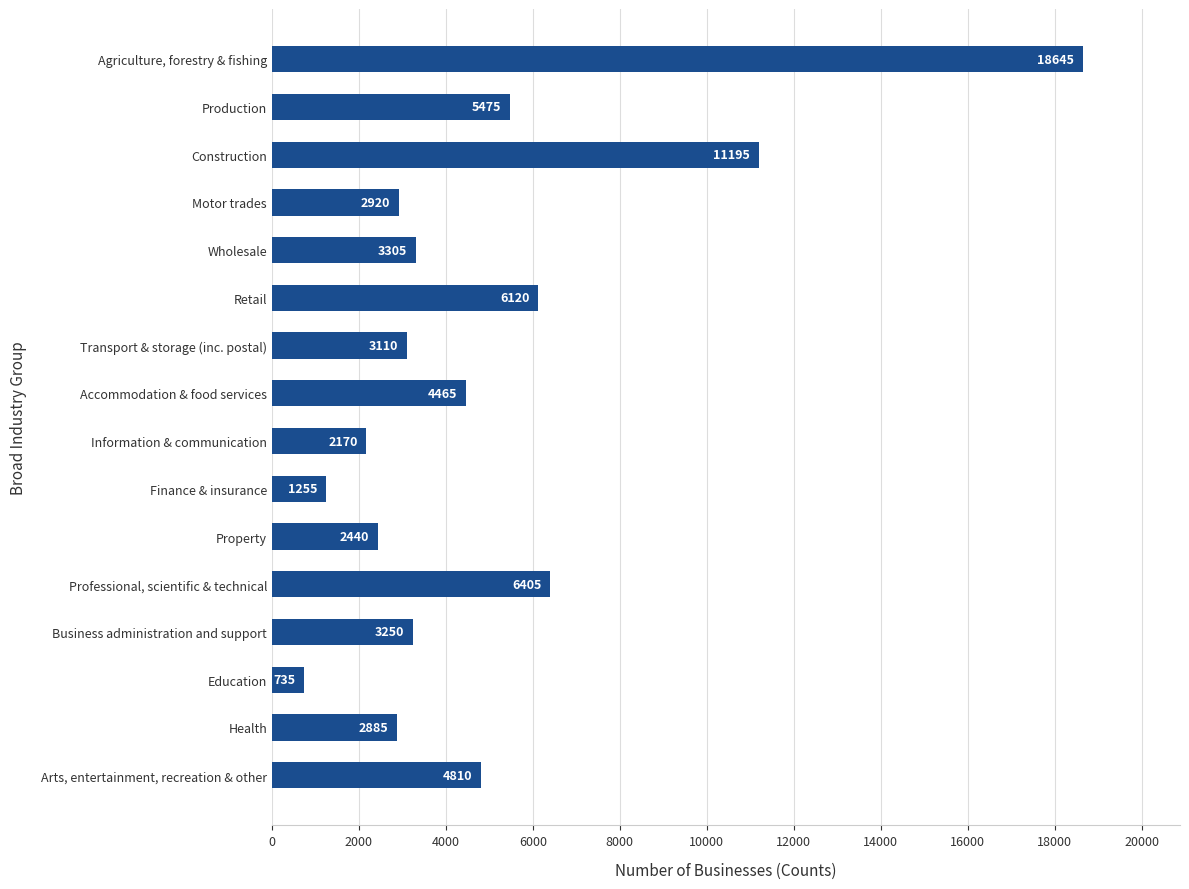

Rank the categories by value from highest to lowest.

Agriculture, forestry & fishing, Construction, Professional, scientific & technical, Retail, Production, Arts, entertainment, recreation & other, Accommodation & food services, Wholesale, Business administration and support, Transport & storage (inc. postal), Motor trades, Health, Property, Information & communication, Finance & insurance, Education